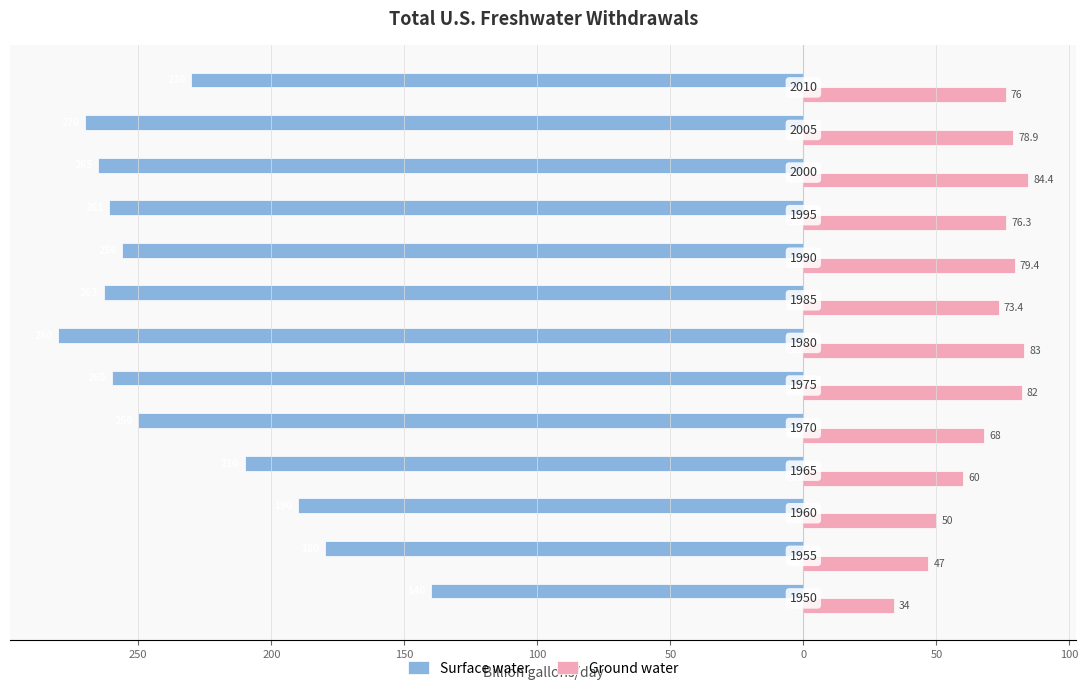

What are all the series names shown in the legend?

Surface water, Ground water